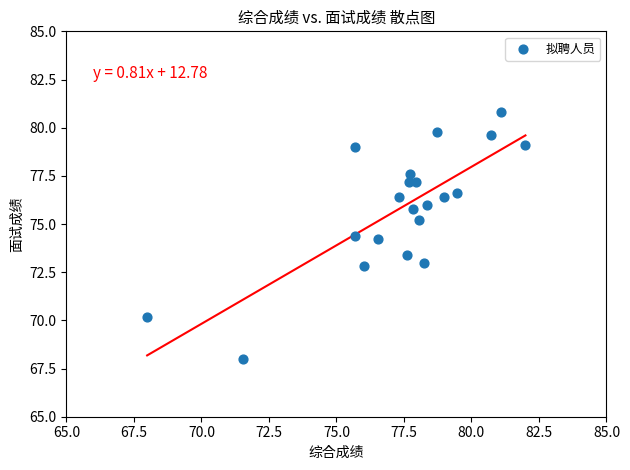

What Y value in the scatter plot is closest to 74?

74.2